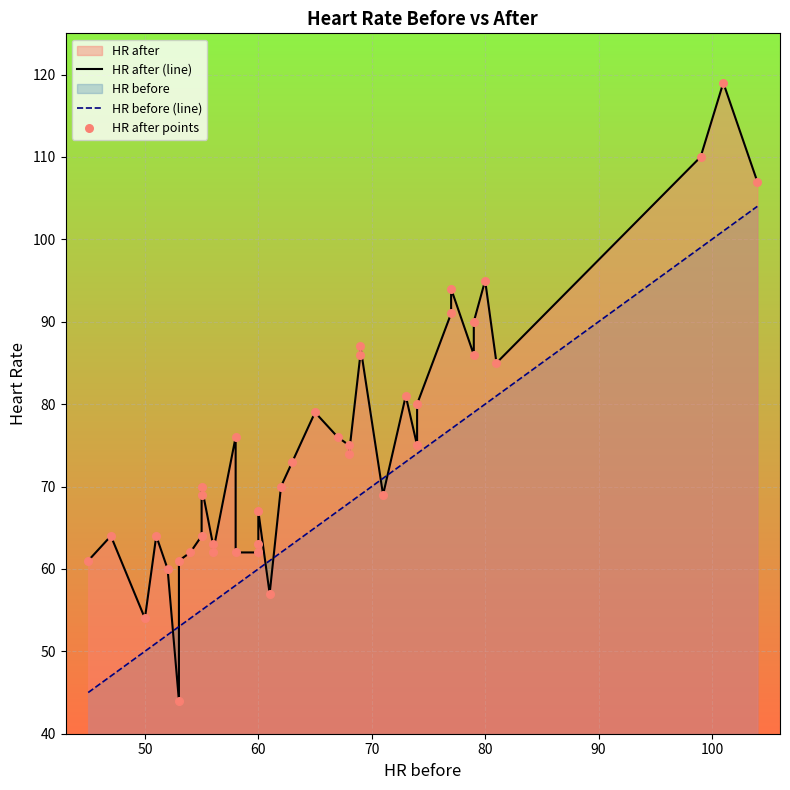

Which series reaches the maximum Y coordinate?

HR after (line)